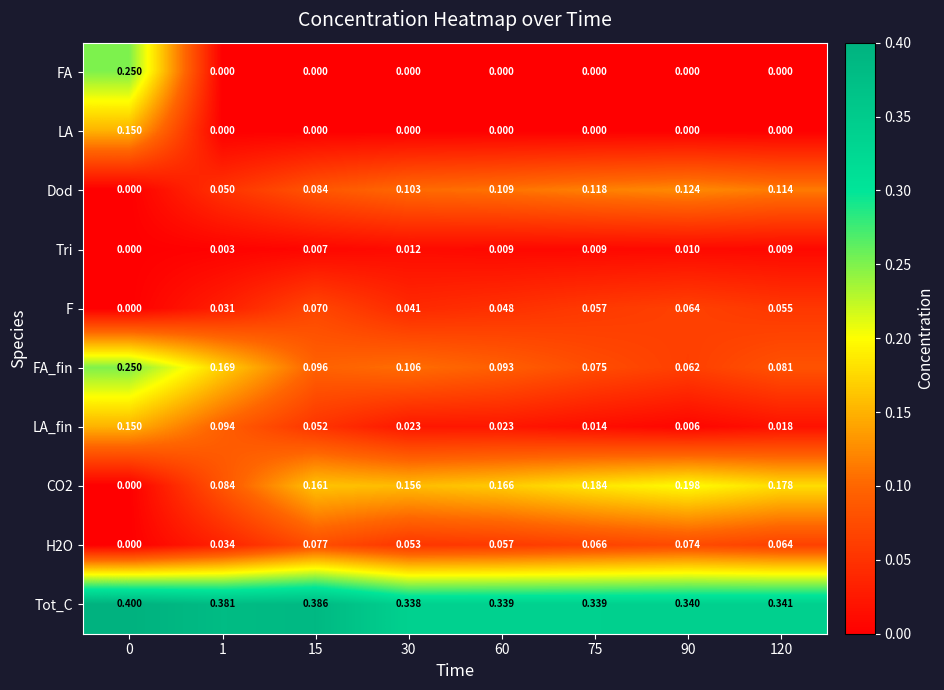

Is the value of H2O at 30 greater than the value of FA at 120?

Yes